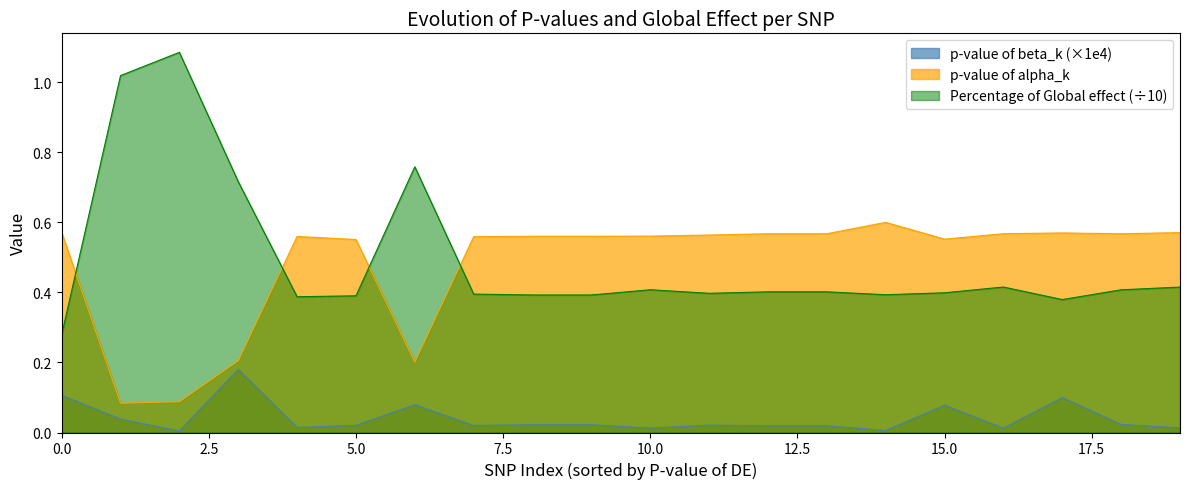

Is it true that p-value of alpha_k equals 0.3 at 18?

False